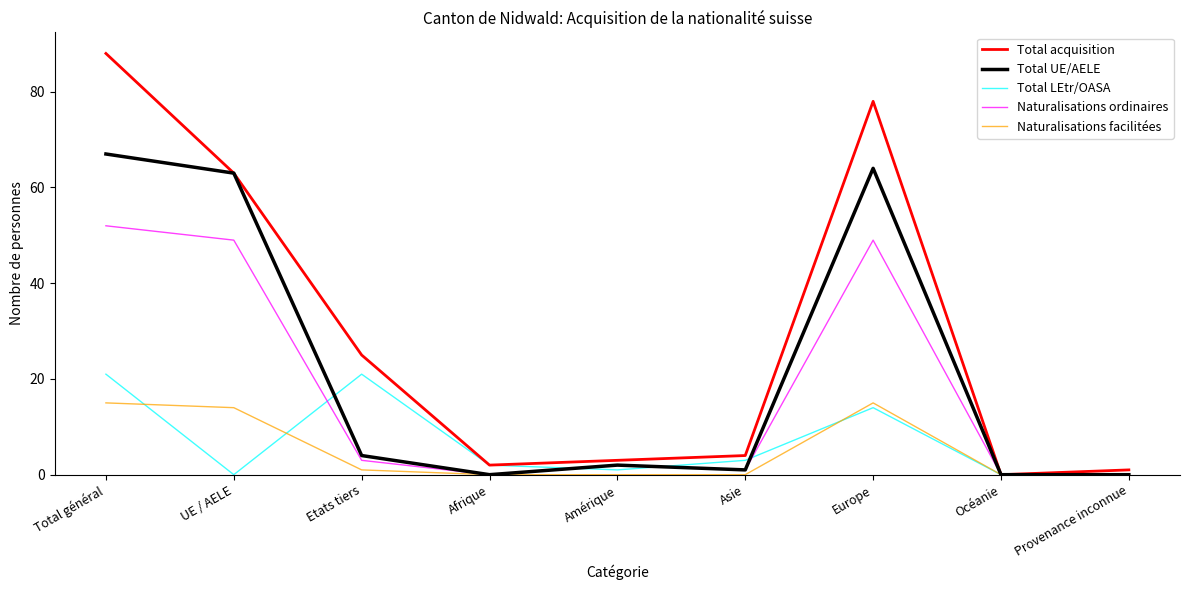

True or false: Naturalisations facilitées and Total LEtr/OASA cross at least once.

True